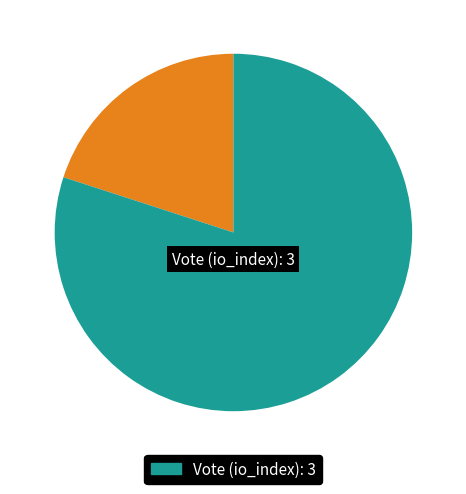

Does any single category account for the majority?

Yes